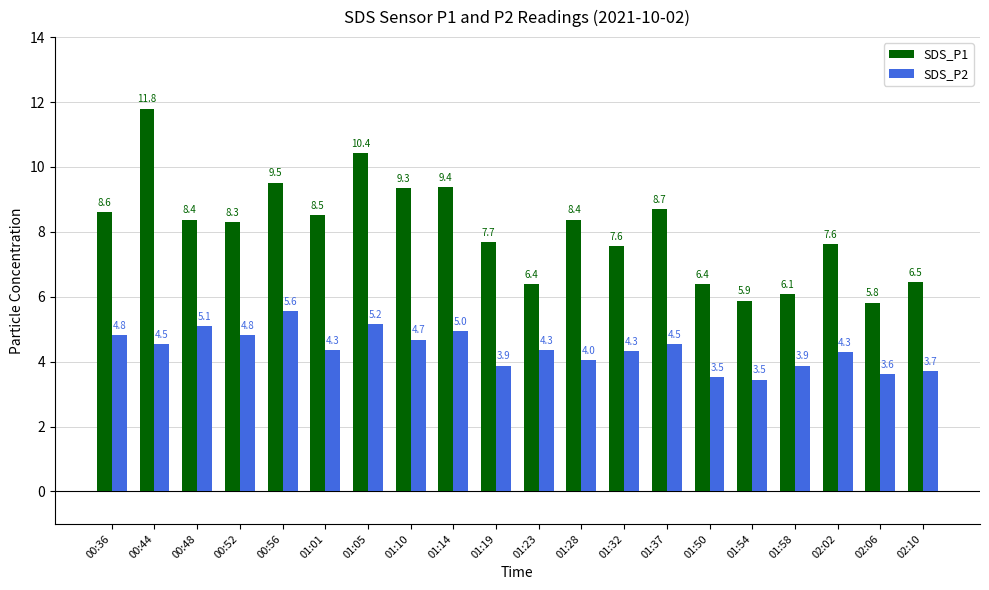

What is the sum of the SDS_P1 values at 01:37 and 01:32?

16.3